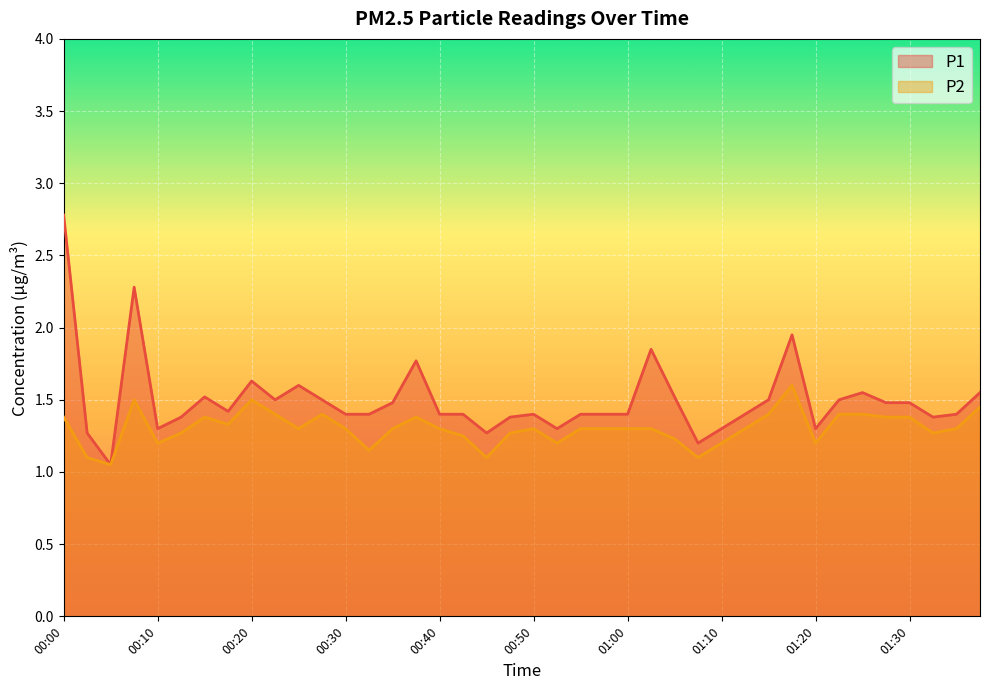

Is it true that P2 equals 2.3 at 00:20?

False